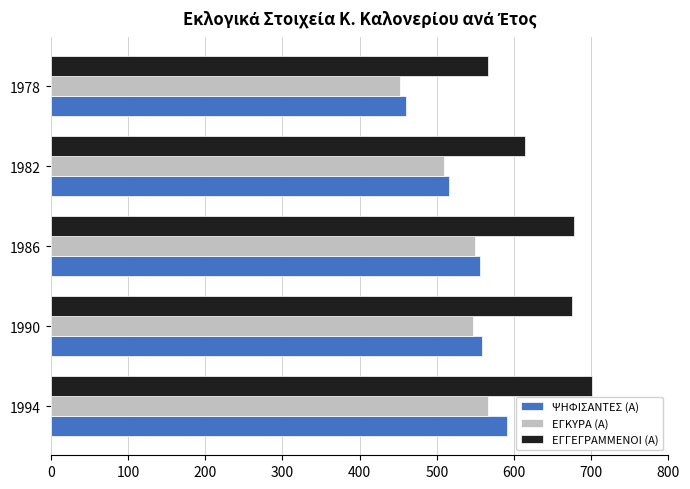

Which series has the widest spread of values?

ΕΓΓΕΓΡΑΜΜΕΝΟΙ (Α)